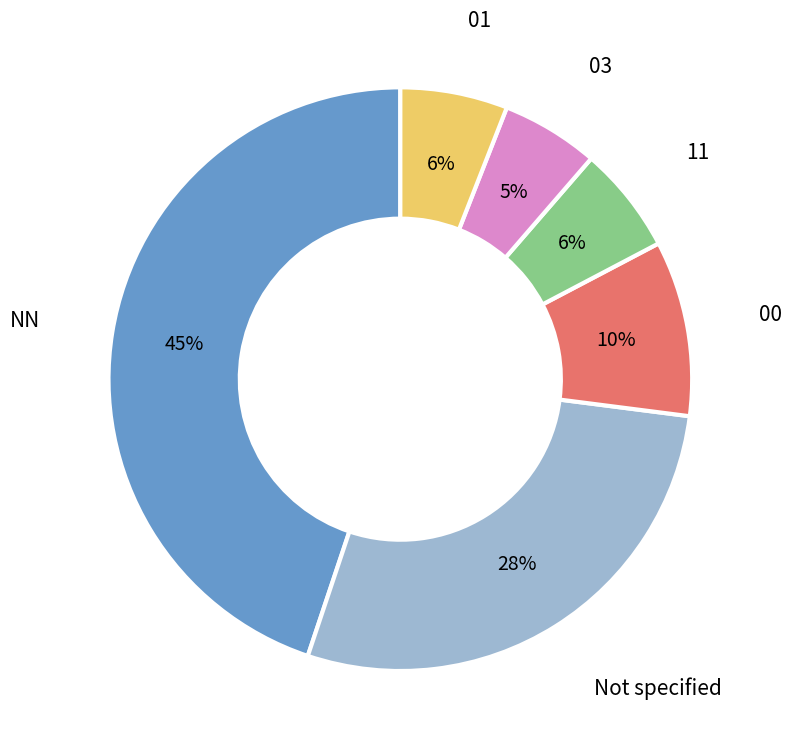

Is there a majority slice in this chart?

No